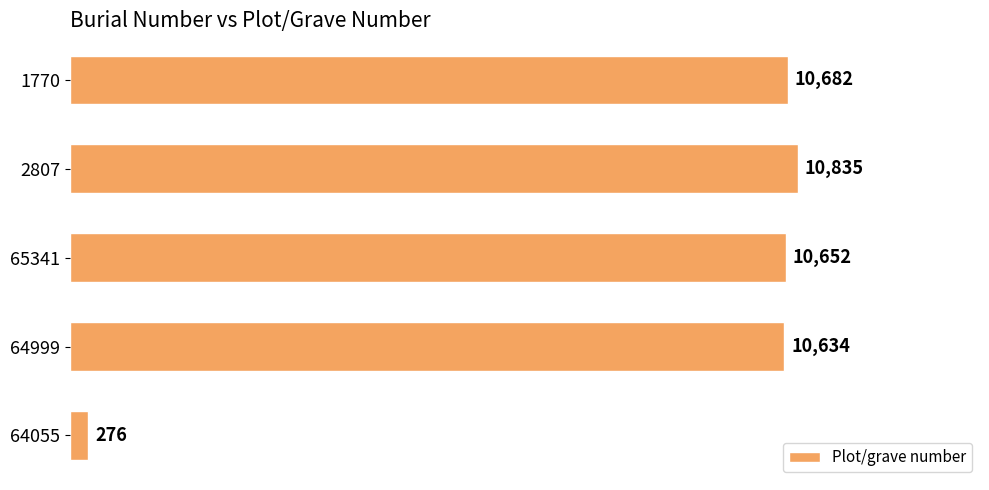

Does the chart contain any negative values?

No